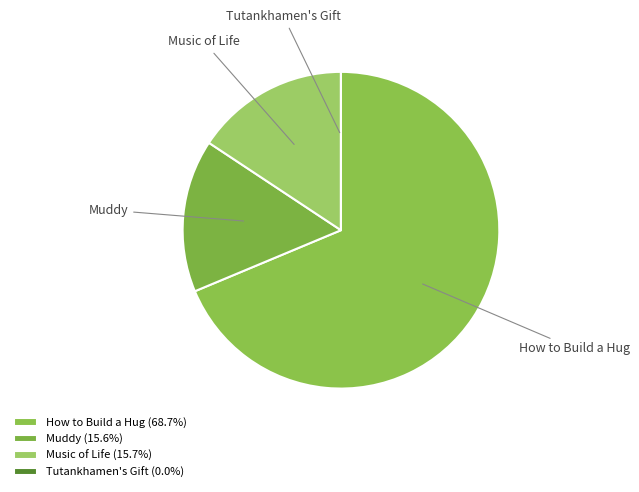

Is the sum of Muddy and Music of Life greater than half?

No